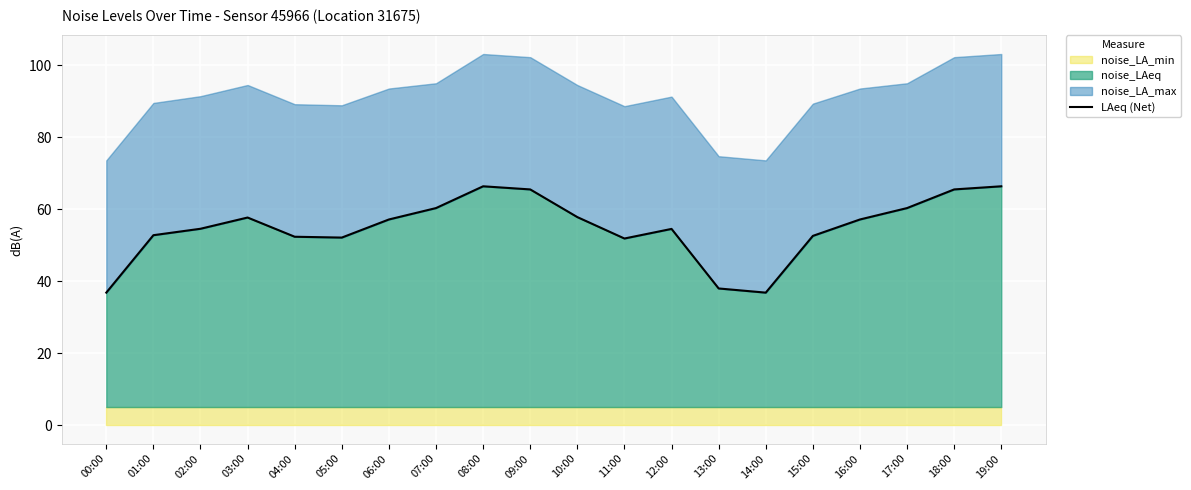

What is the value of the 2nd point from the left?

52.8